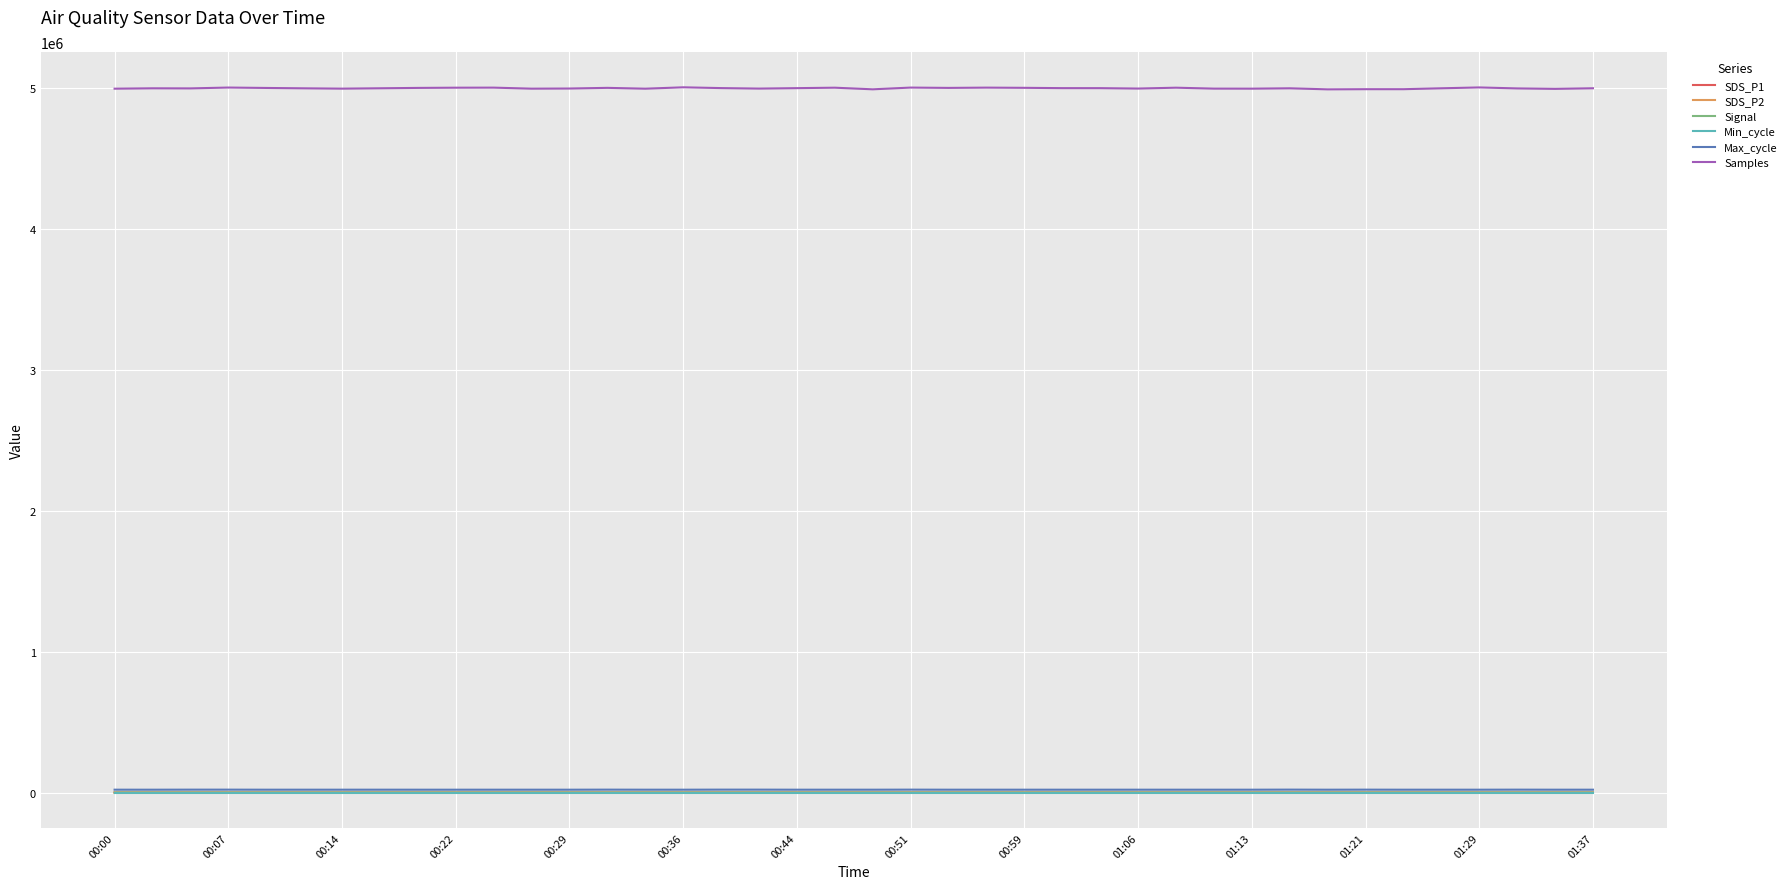

What is the minimum value for Samples?

4992433.0